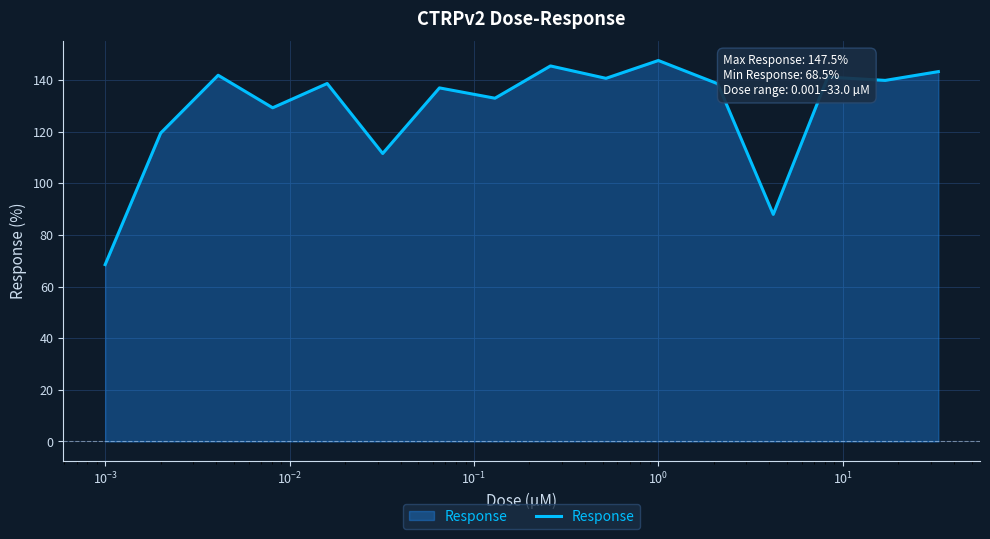

What is the difference between the maximum and minimum values?

79.0